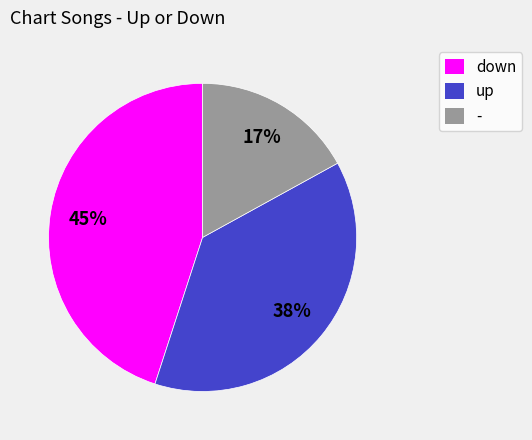

Rank the categories by value from highest to lowest.

down, up, -